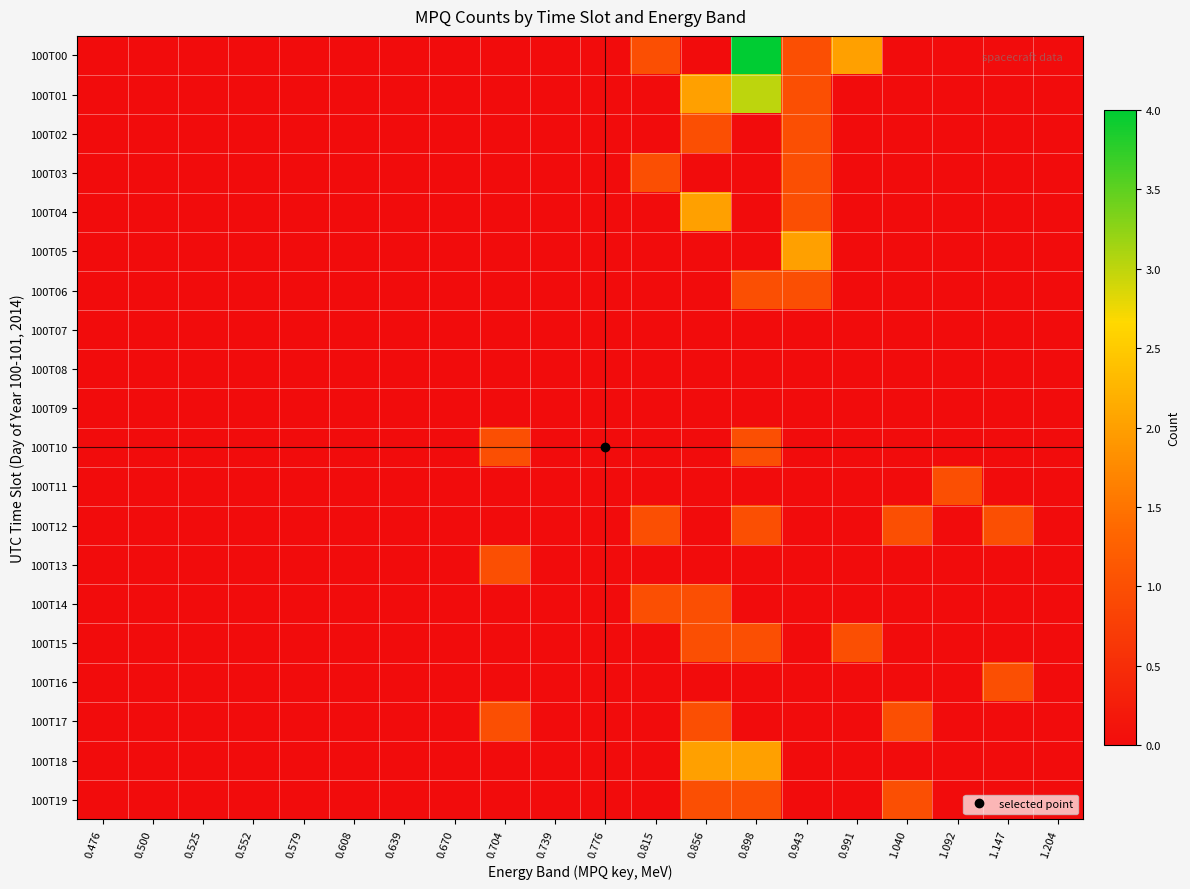

Reading right to left, extract all data points from this chart.

100T00: 1.204=0	1.147=0	1.092=0	1.040=0	0.991=2	0.943=1	0.898=4	0.856=0	0.815=1	0.776=0	0.739=0	0.704=0	0.670=0	0.639=0	0.608=0	0.579=0	0.552=0	0.525=0	0.500=0	0.476=0
100T01: 1.204=0	1.147=0	1.092=0	1.040=0	0.991=0	0.943=1	0.898=3	0.856=2	0.815=0	0.776=0	0.739=0	0.704=0	0.670=0	0.639=0	0.608=0	0.579=0	0.552=0	0.525=0	0.500=0	0.476=0
100T02: 1.204=0	1.147=0	1.092=0	1.040=0	0.991=0	0.943=1	0.898=0	0.856=1	0.815=0	0.776=0	0.739=0	0.704=0	0.670=0	0.639=0	0.608=0	0.579=0	0.552=0	0.525=0	0.500=0	0.476=0
100T03: 1.204=0	1.147=0	1.092=0	1.040=0	0.991=0	0.943=1	0.898=0	0.856=0	0.815=1	0.776=0	0.739=0	0.704=0	0.670=0	0.639=0	0.608=0	0.579=0	0.552=0	0.525=0	0.500=0	0.476=0
100T04: 1.204=0	1.147=0	1.092=0	1.040=0	0.991=0	0.943=1	0.898=0	0.856=2	0.815=0	0.776=0	0.739=0	0.704=0	0.670=0	0.639=0	0.608=0	0.579=0	0.552=0	0.525=0	0.500=0	0.476=0
100T05: 1.204=0	1.147=0	1.092=0	1.040=0	0.991=0	0.943=2	0.898=0	0.856=0	0.815=0	0.776=0	0.739=0	0.704=0	0.670=0	0.639=0	0.608=0	0.579=0	0.552=0	0.525=0	0.500=0	0.476=0
100T06: 1.204=0	1.147=0	1.092=0	1.040=0	0.991=0	0.943=1	0.898=1	0.856=0	0.815=0	0.776=0	0.739=0	0.704=0	0.670=0	0.639=0	0.608=0	0.579=0	0.552=0	0.525=0	0.500=0	0.476=0
100T07: 1.204=0	1.147=0	1.092=0	1.040=0	0.991=0	0.943=0	0.898=0	0.856=0	0.815=0	0.776=0	0.739=0	0.704=0	0.670=0	0.639=0	0.608=0	0.579=0	0.552=0	0.525=0	0.500=0	0.476=0
100T08: 1.204=0	1.147=0	1.092=0	1.040=0	0.991=0	0.943=0	0.898=0	0.856=0	0.815=0	0.776=0	0.739=0	0.704=0	0.670=0	0.639=0	0.608=0	0.579=0	0.552=0	0.525=0	0.500=0	0.476=0
100T09: 1.204=0	1.147=0	1.092=0	1.040=0	0.991=0	0.943=0	0.898=0	0.856=0	0.815=0	0.776=0	0.739=0	0.704=0	0.670=0	0.639=0	0.608=0	0.579=0	0.552=0	0.525=0	0.500=0	0.476=0
100T10: 1.204=0	1.147=0	1.092=0	1.040=0	0.991=0	0.943=0	0.898=1	0.856=0	0.815=0	0.776=0	0.739=0	0.704=1	0.670=0	0.639=0	0.608=0	0.579=0	0.552=0	0.525=0	0.500=0	0.476=0
100T11: 1.204=0	1.147=0	1.092=1	1.040=0	0.991=0	0.943=0	0.898=0	0.856=0	0.815=0	0.776=0	0.739=0	0.704=0	0.670=0	0.639=0	0.608=0	0.579=0	0.552=0	0.525=0	0.500=0	0.476=0
100T12: 1.204=0	1.147=1	1.092=0	1.040=1	0.991=0	0.943=0	0.898=1	0.856=0	0.815=1	0.776=0	0.739=0	0.704=0	0.670=0	0.639=0	0.608=0	0.579=0	0.552=0	0.525=0	0.500=0	0.476=0
100T13: 1.204=0	1.147=0	1.092=0	1.040=0	0.991=0	0.943=0	0.898=0	0.856=0	0.815=0	0.776=0	0.739=0	0.704=1	0.670=0	0.639=0	0.608=0	0.579=0	0.552=0	0.525=0	0.500=0	0.476=0
100T14: 1.204=0	1.147=0	1.092=0	1.040=0	0.991=0	0.943=0	0.898=0	0.856=1	0.815=1	0.776=0	0.739=0	0.704=0	0.670=0	0.639=0	0.608=0	0.579=0	0.552=0	0.525=0	0.500=0	0.476=0
100T15: 1.204=0	1.147=0	1.092=0	1.040=0	0.991=1	0.943=0	0.898=1	0.856=1	0.815=0	0.776=0	0.739=0	0.704=0	0.670=0	0.639=0	0.608=0	0.579=0	0.552=0	0.525=0	0.500=0	0.476=0
100T16: 1.204=0	1.147=1	1.092=0	1.040=0	0.991=0	0.943=0	0.898=0	0.856=0	0.815=0	0.776=0	0.739=0	0.704=0	0.670=0	0.639=0	0.608=0	0.579=0	0.552=0	0.525=0	0.500=0	0.476=0
100T17: 1.204=0	1.147=0	1.092=0	1.040=1	0.991=0	0.943=0	0.898=0	0.856=1	0.815=0	0.776=0	0.739=0	0.704=1	0.670=0	0.639=0	0.608=0	0.579=0	0.552=0	0.525=0	0.500=0	0.476=0
100T18: 1.204=0	1.147=0	1.092=0	1.040=0	0.991=0	0.943=0	0.898=2	0.856=2	0.815=0	0.776=0	0.739=0	0.704=0	0.670=0	0.639=0	0.608=0	0.579=0	0.552=0	0.525=0	0.500=0	0.476=0
100T19: 1.204=0	1.147=0	1.092=0	1.040=1	0.991=0	0.943=0	0.898=1	0.856=1	0.815=0	0.776=0	0.739=0	0.704=0	0.670=0	0.639=0	0.608=0	0.579=0	0.552=0	0.525=0	0.500=0	0.476=0